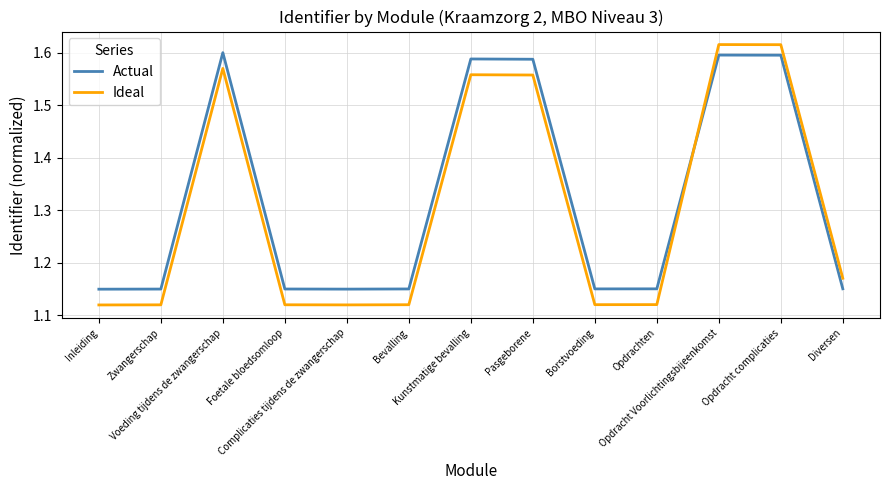

What is the difference between the maximum and minimum values in the Ideal series?

0.5